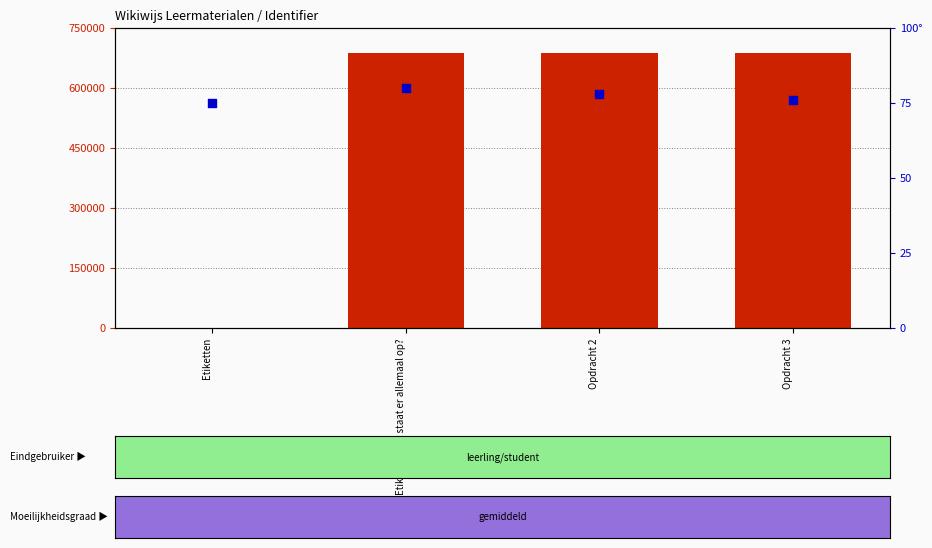

What are all the series names shown in the legend?

Identifier, percentile rank